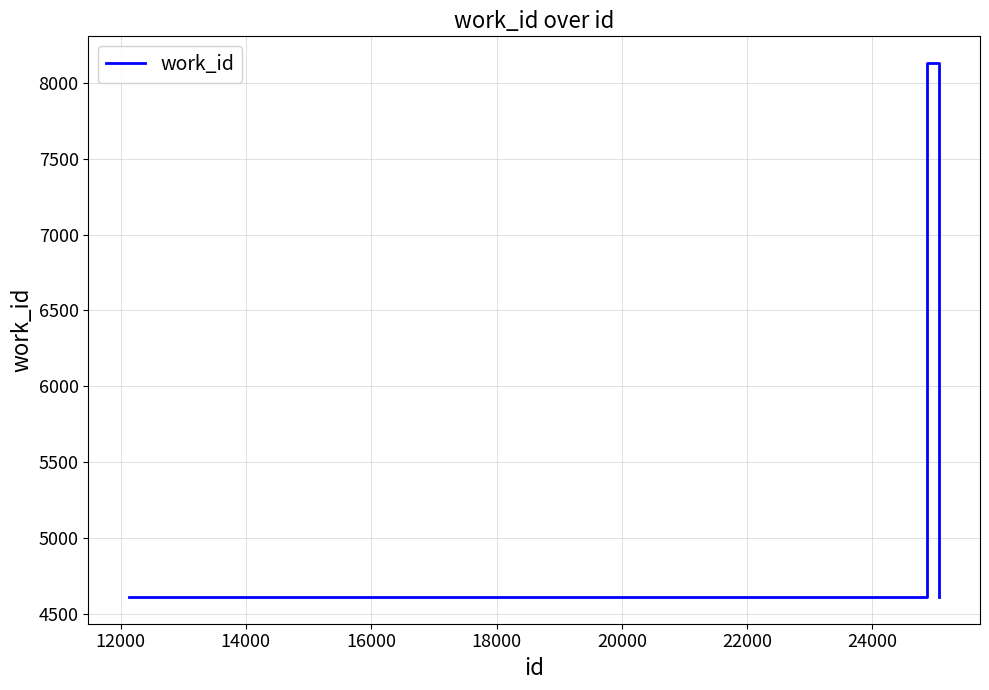

Reading left to right, extract all data points from this chart.

4610	4610	4610	4610	8131	8131	4610